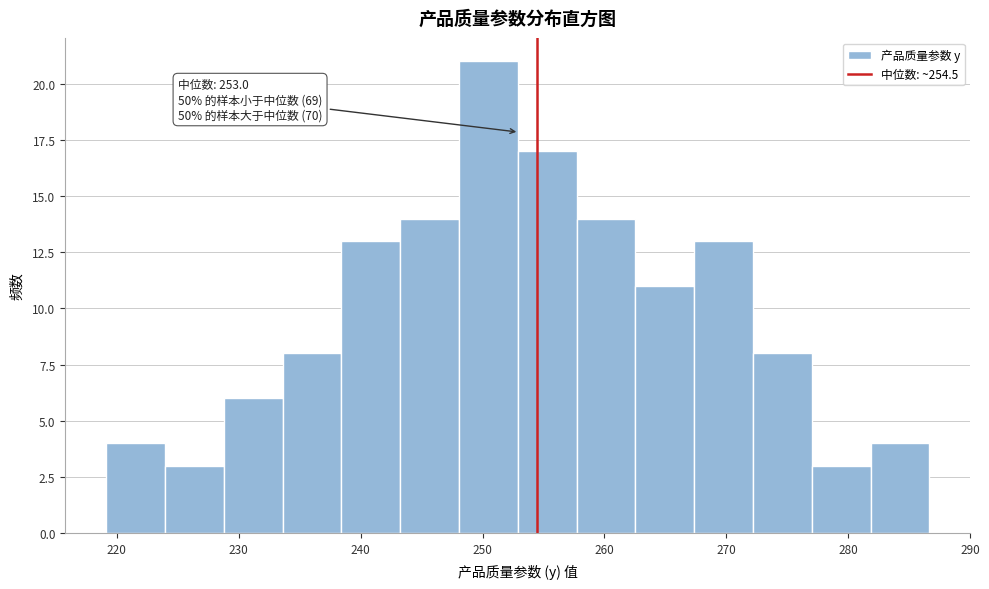

Over which range of the x-axis is the bar tallest?

248 to 253